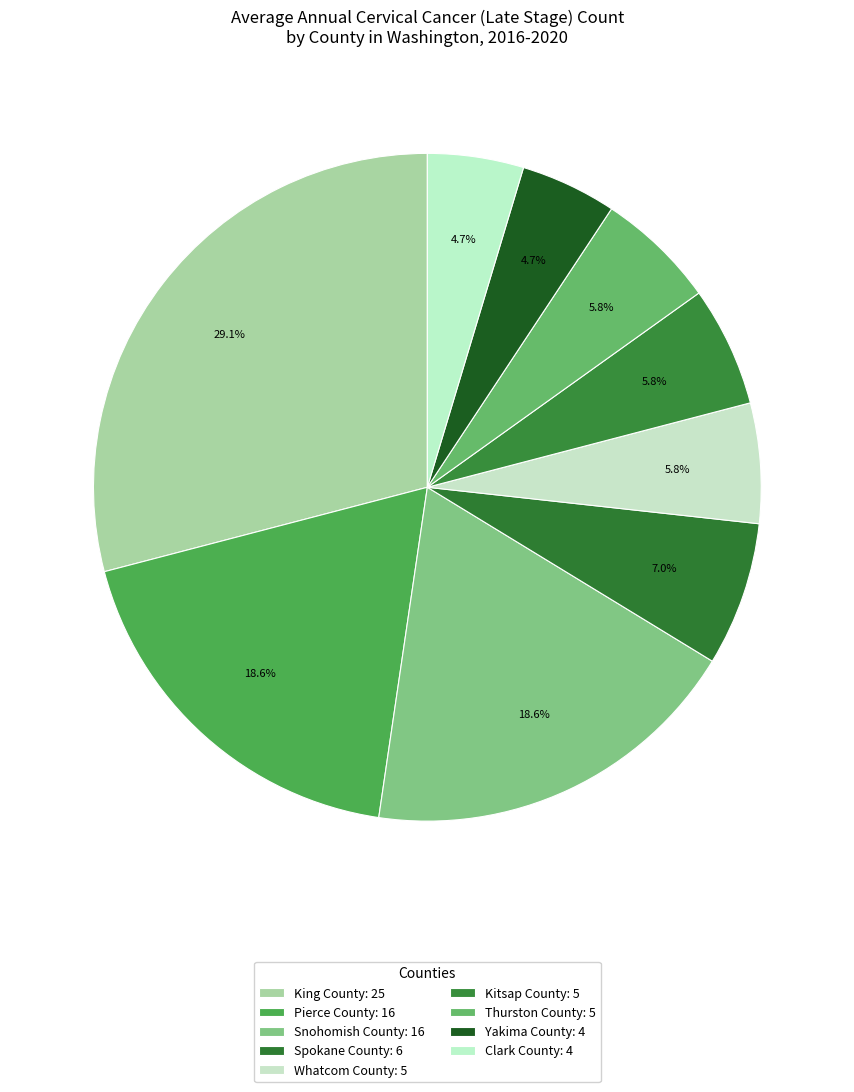

Approximately how many times larger is the value at Kitsap County compared to Whatcom County?

1.0